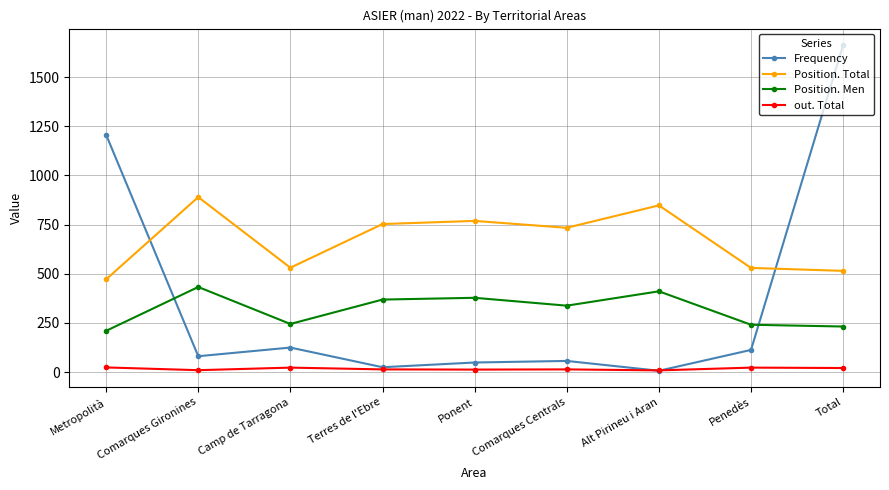

Where does the Frequency series first go above 81?

Metropolità